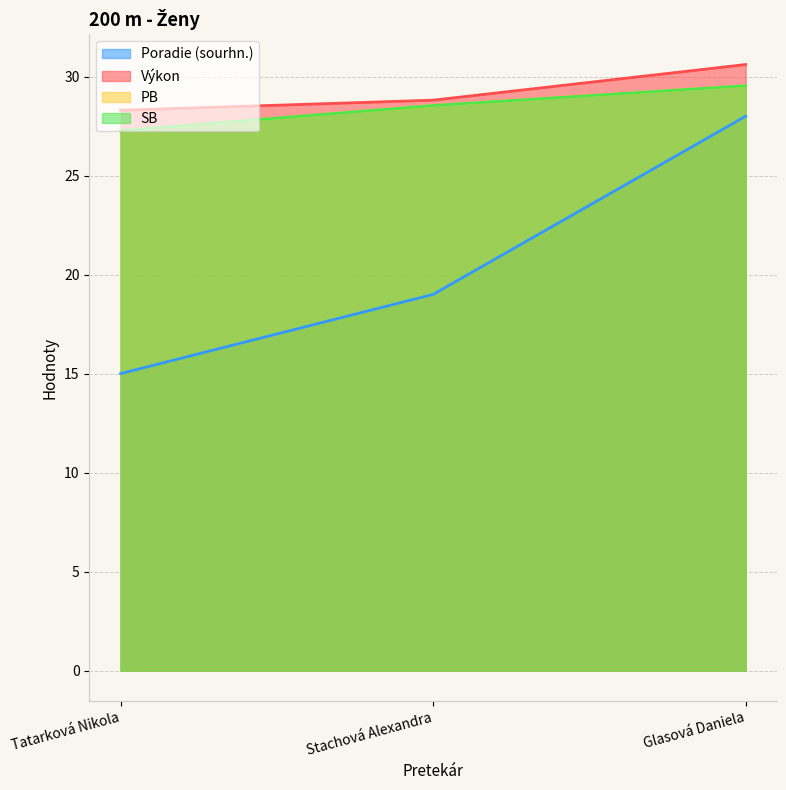

Is the value of Výkon at Stachová Alexandra greater than the value of SB at Glasová Daniela?

No